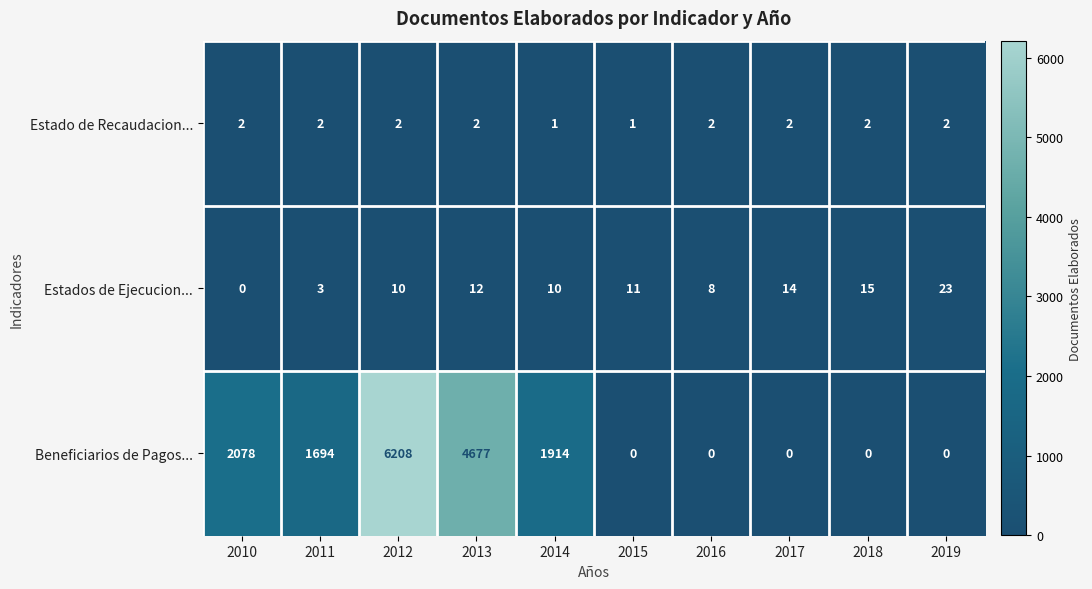

What is the total value across all series at 2016?

10